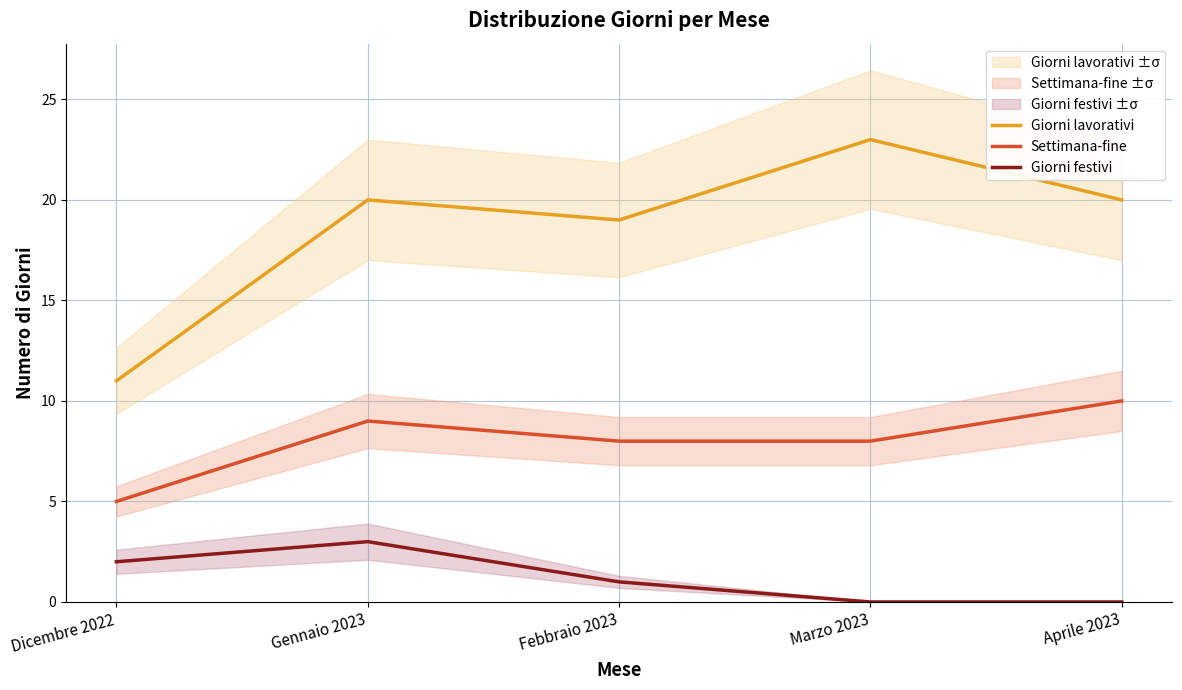

How many data points does each series have?

5